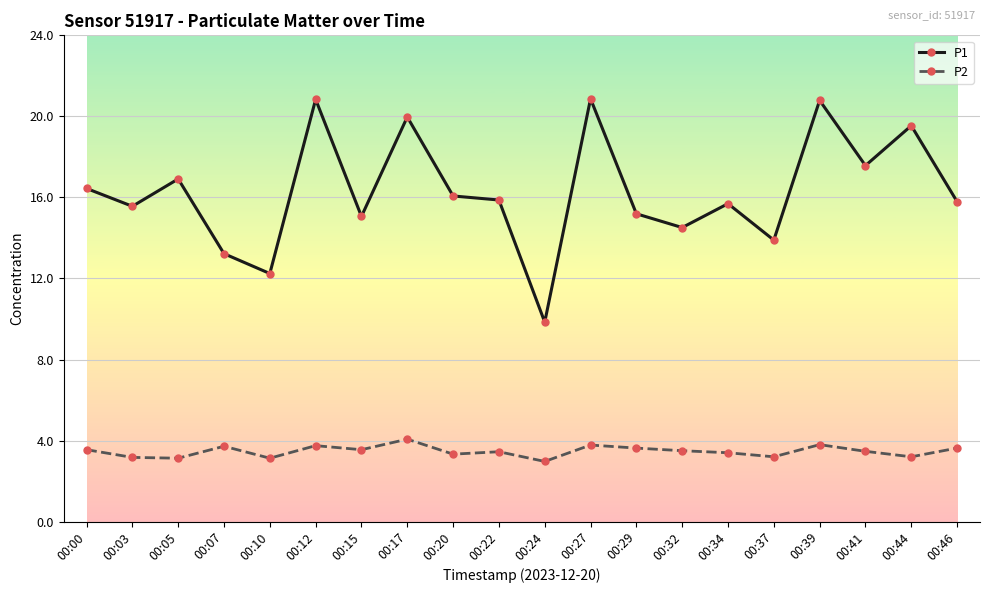

What are all the series names shown in the legend?

P1, P2